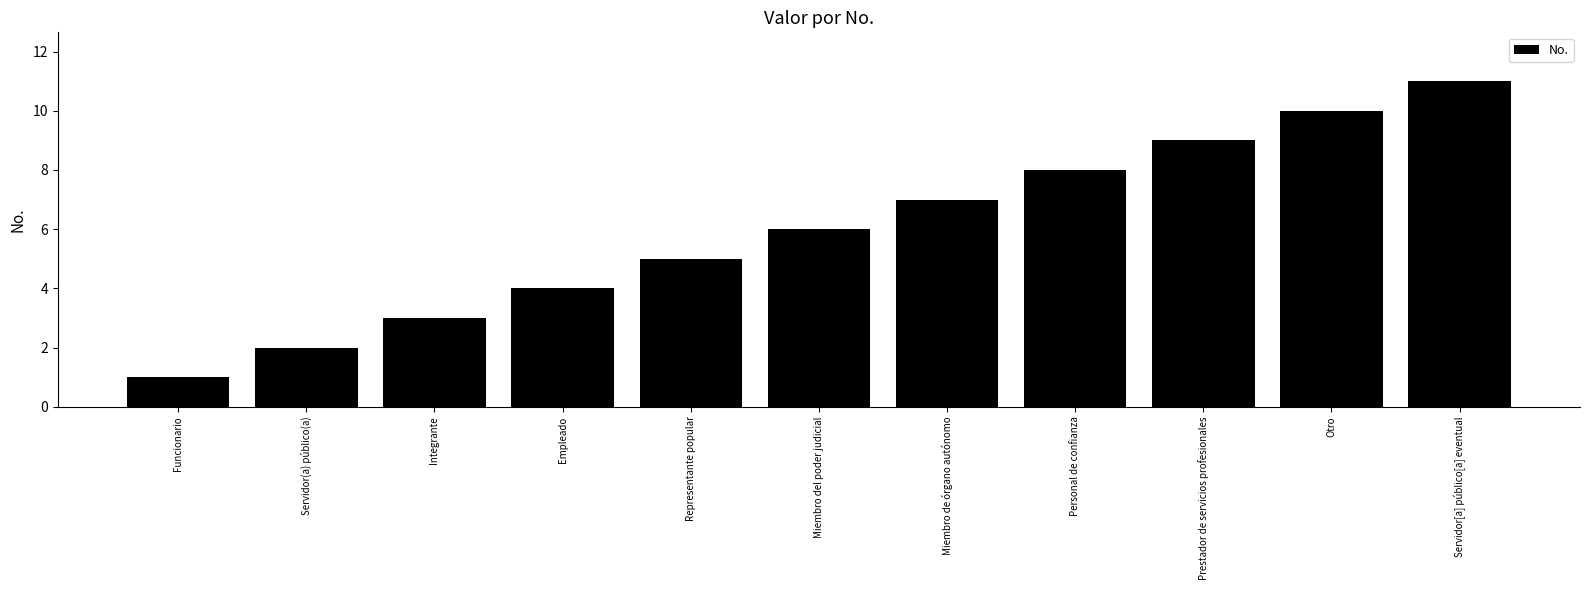

What is the smallest value displayed?

1